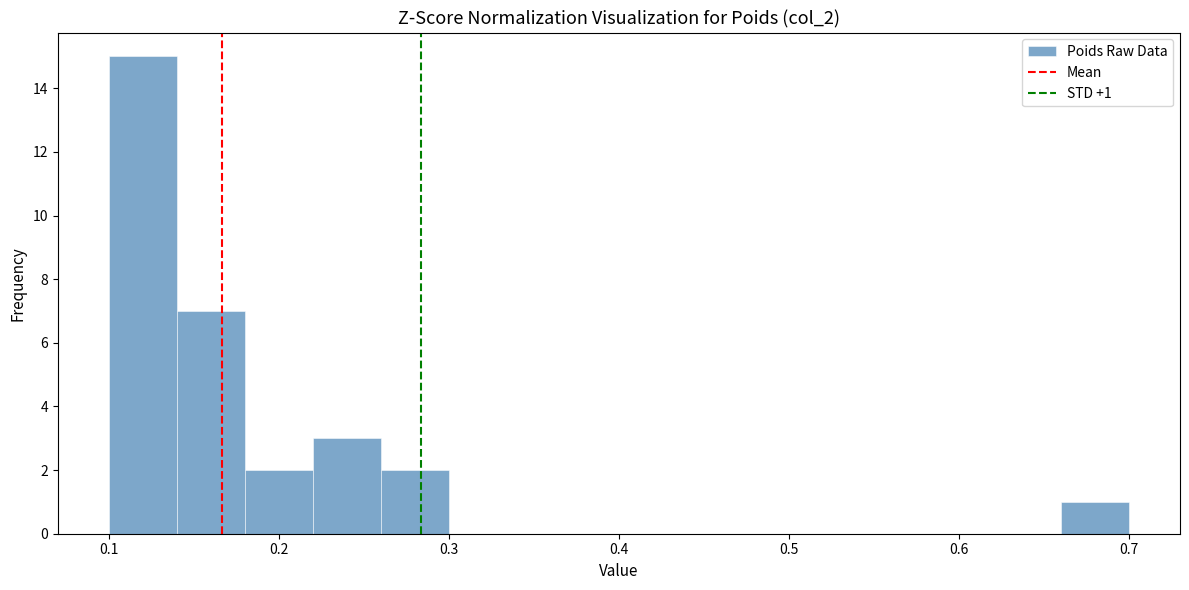

Which range on the x-axis has the tallest bar?

0.10 to 0.14